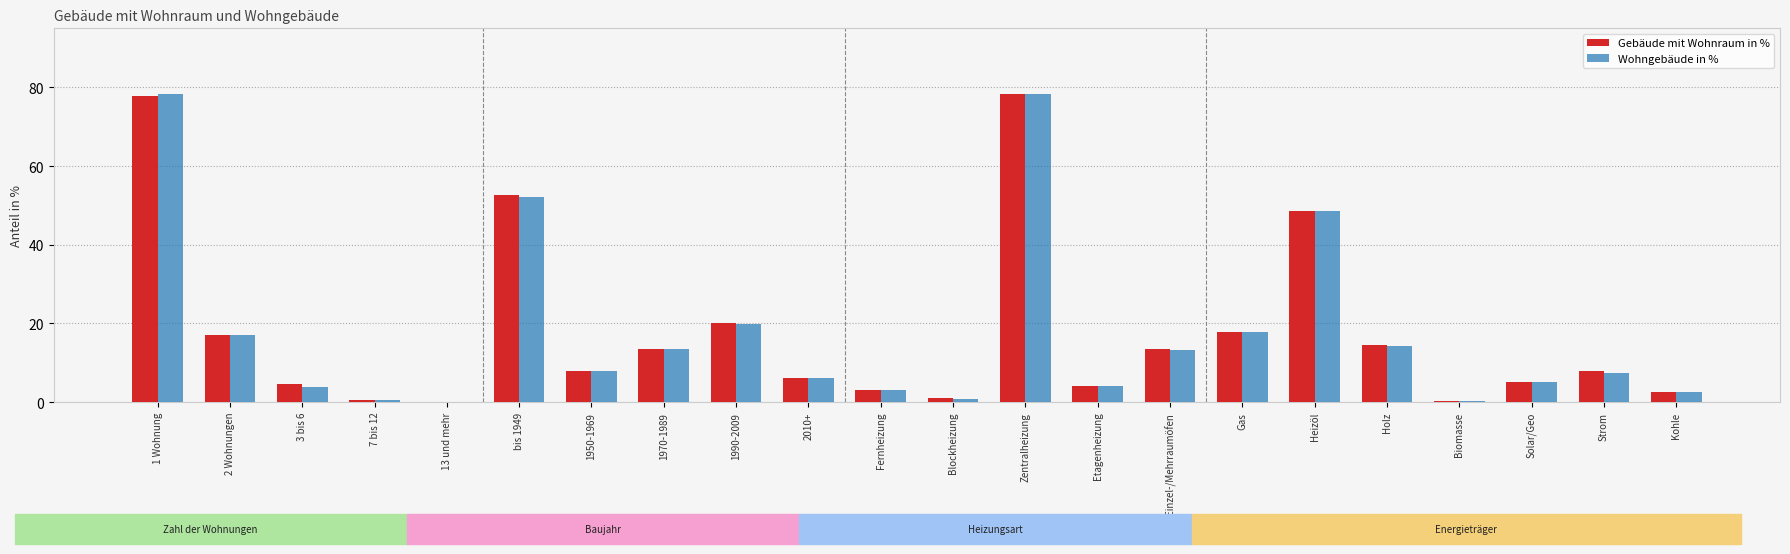

What is the sum of the Wohngebäude in % values at Kohle and 1 Wohnung?

80.8